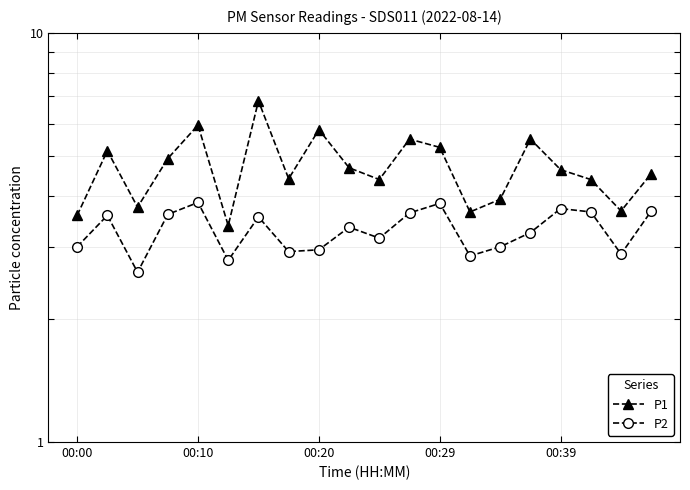

Does the chart have visible grid lines?

Yes